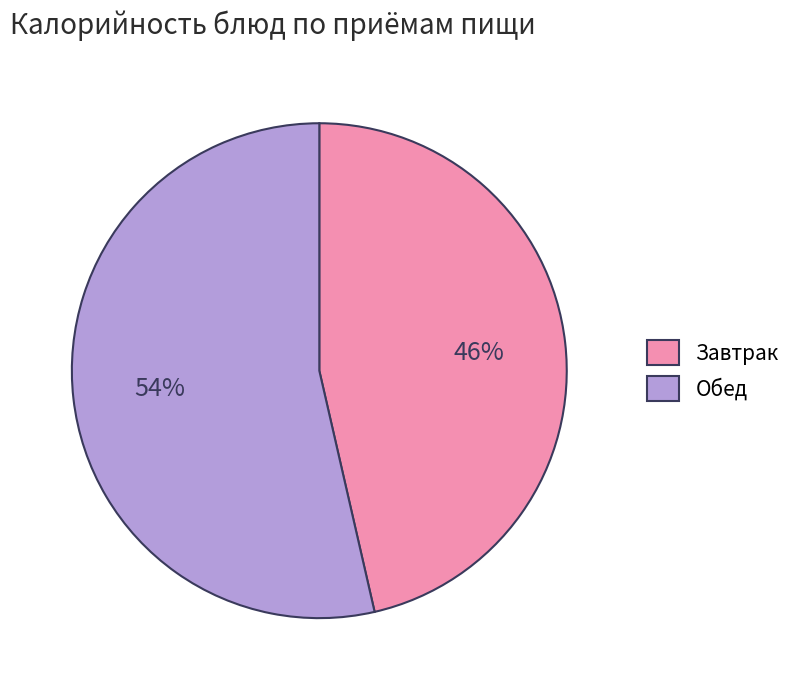

How many segments does this pie chart have?

2